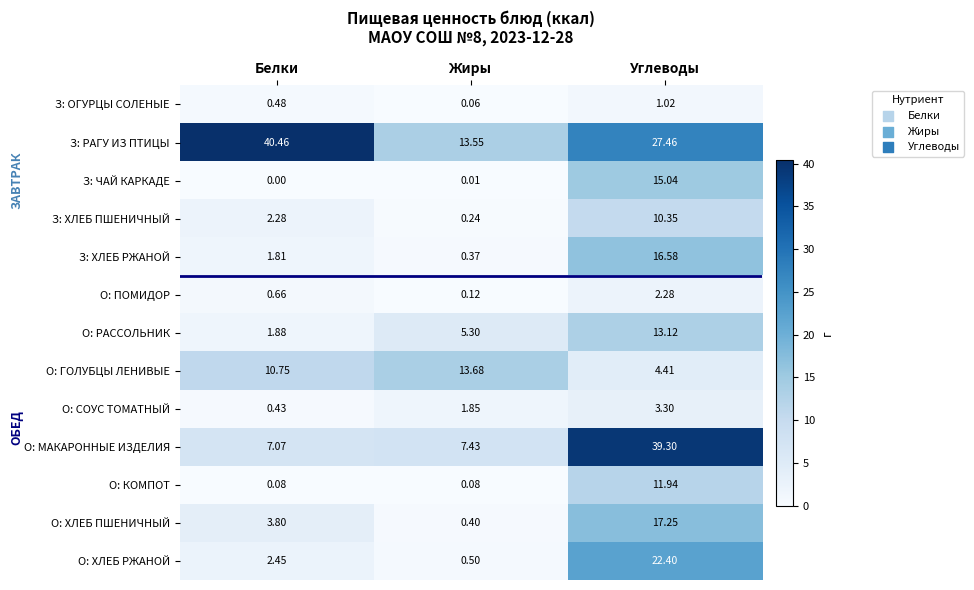

Which series has the largest total across all categories?

З: РАГУ ИЗ ПТИЦЫ